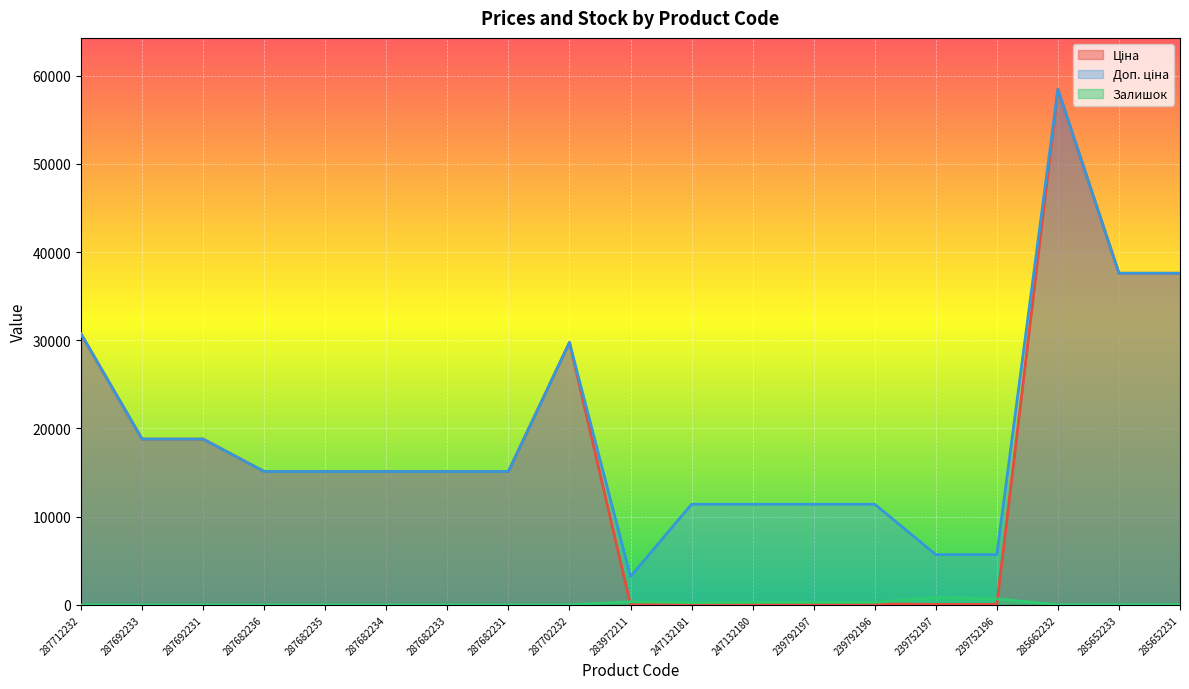

How many values in the Доп. ціна series exceed 15120?

7